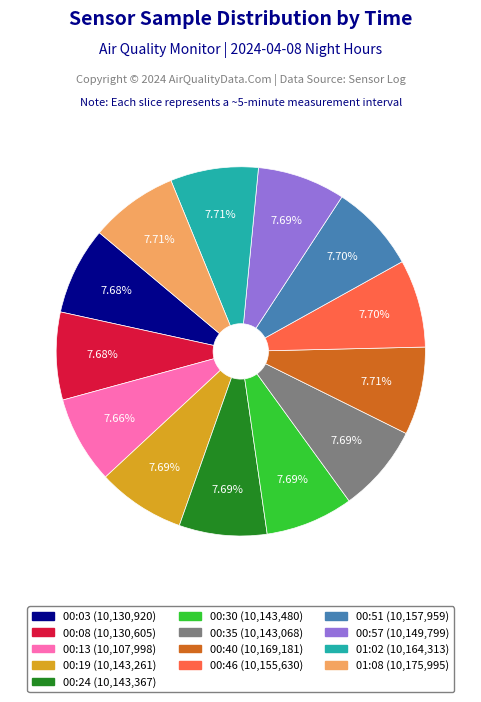

Does 00:35 represent more than half of the total?

No